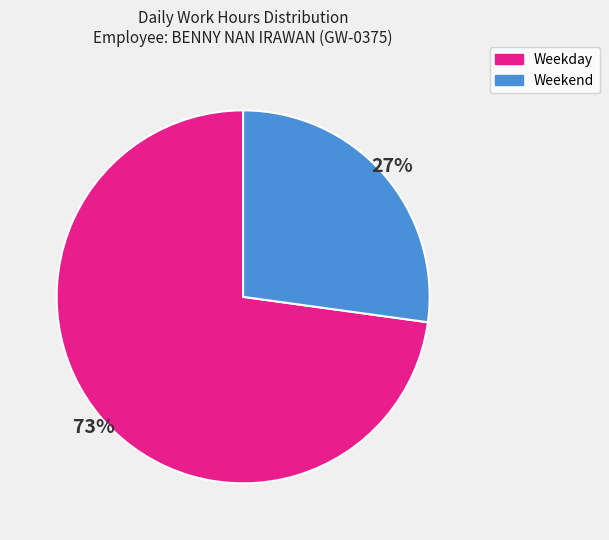

Does any single category account for the majority?

Yes